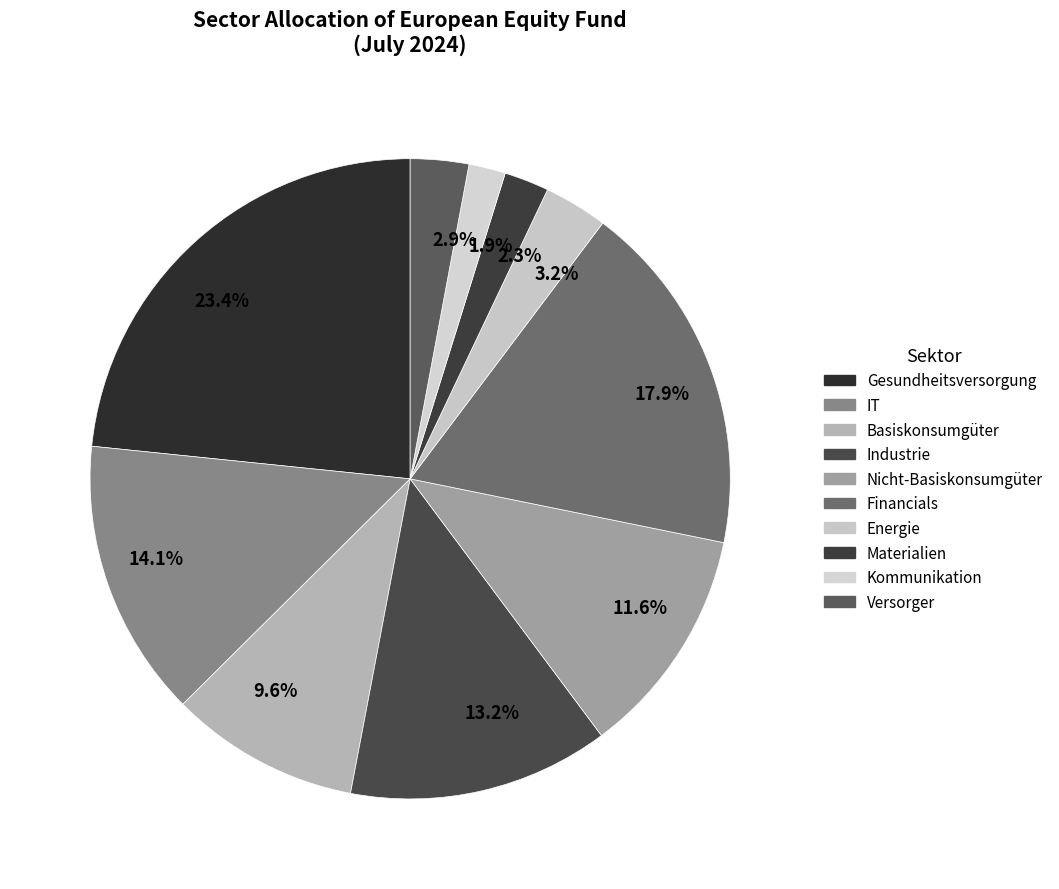

Between 1.9% and 13.2%, which is larger?

13.2%